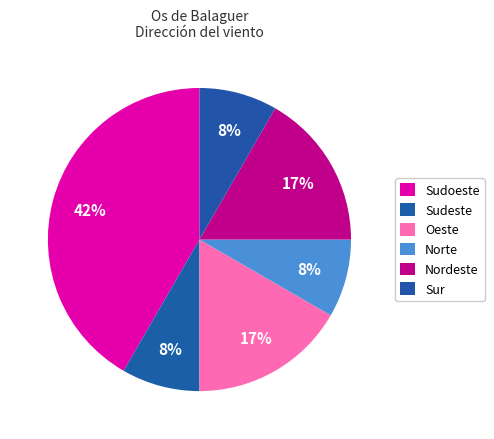

Is there a majority slice in this chart?

No